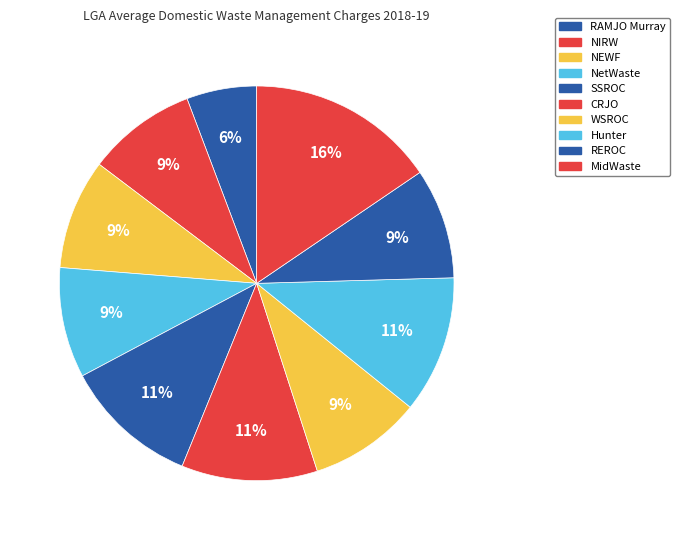

To the nearest percent, what is the difference between the largest and smallest slice percentages?

10%